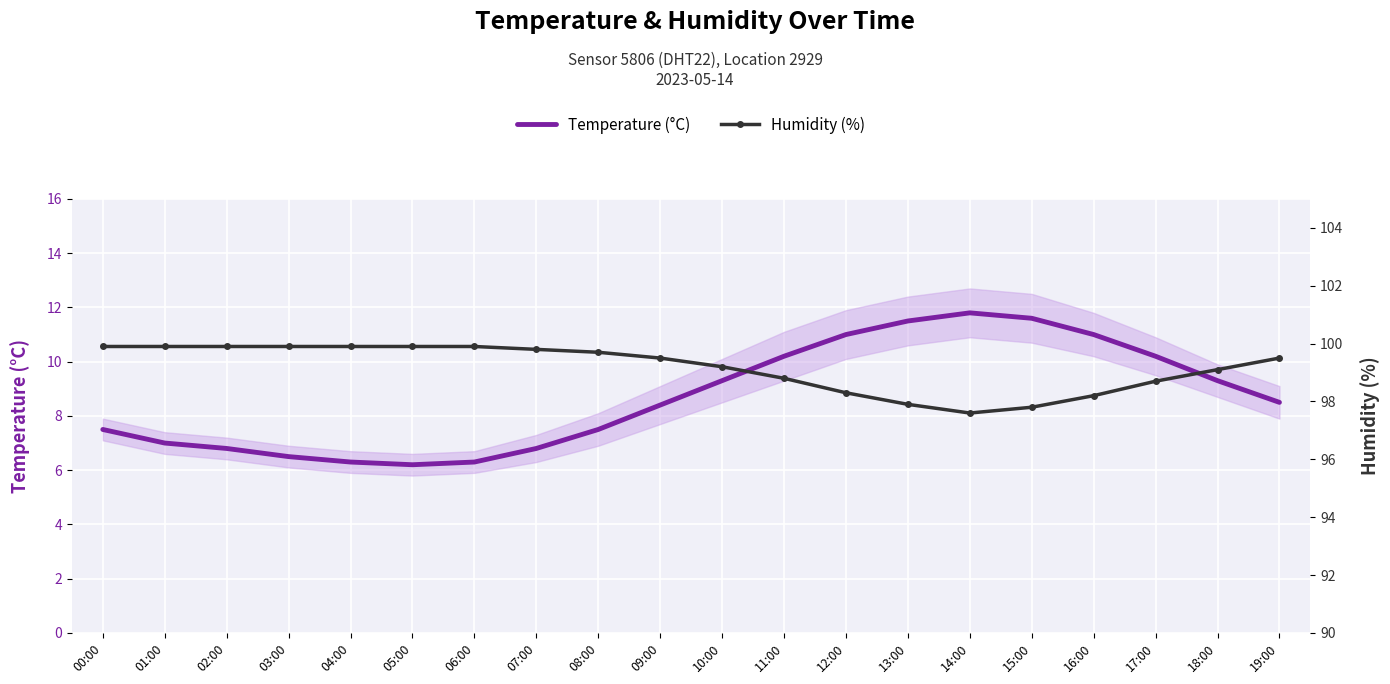

The Temperature (°C) series shows 9.3 at 18:00. True or false?

True